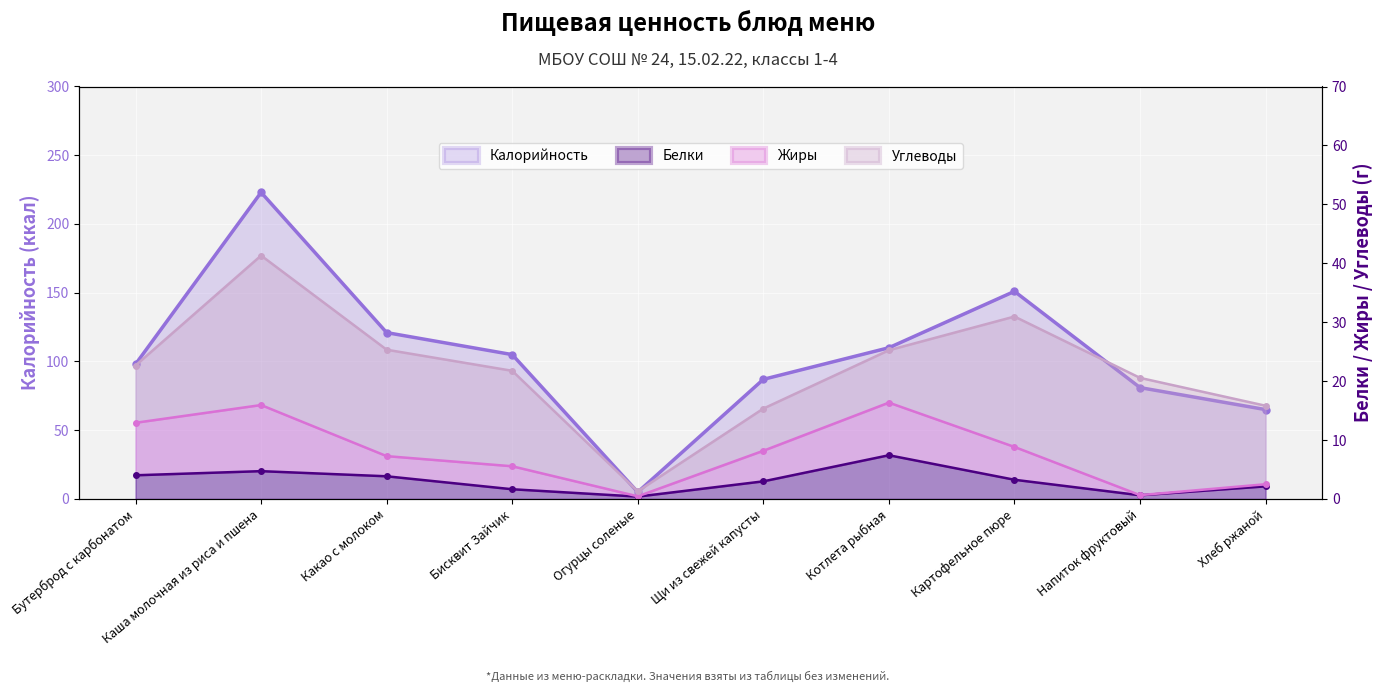

Does the chart display data point markers on the line(s)?

Yes